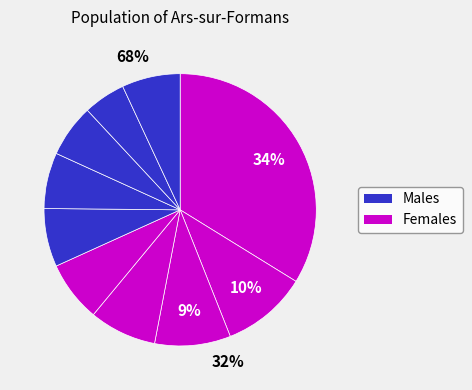

Is there any slice that represents more than half of the pie?

No